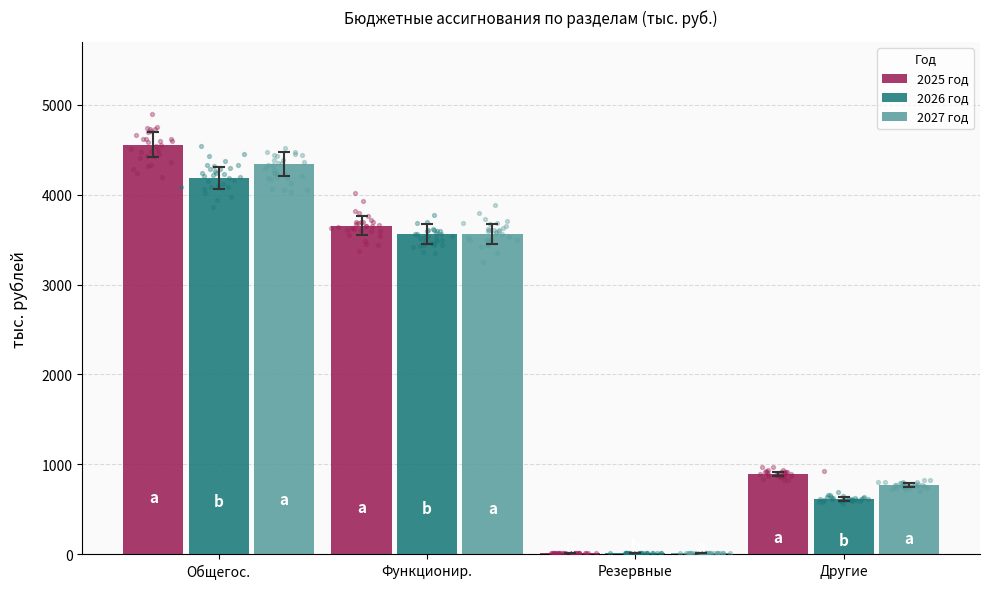

At which category is the sum across all series the highest?

Общегос.